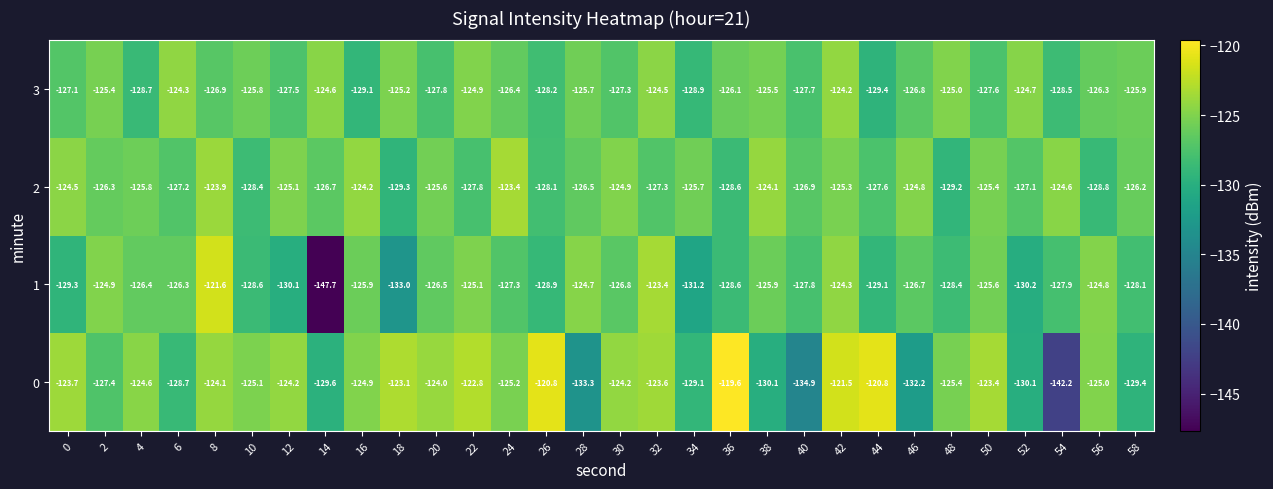

What is the difference between the maximum and minimum values in the 1 series?

26.1